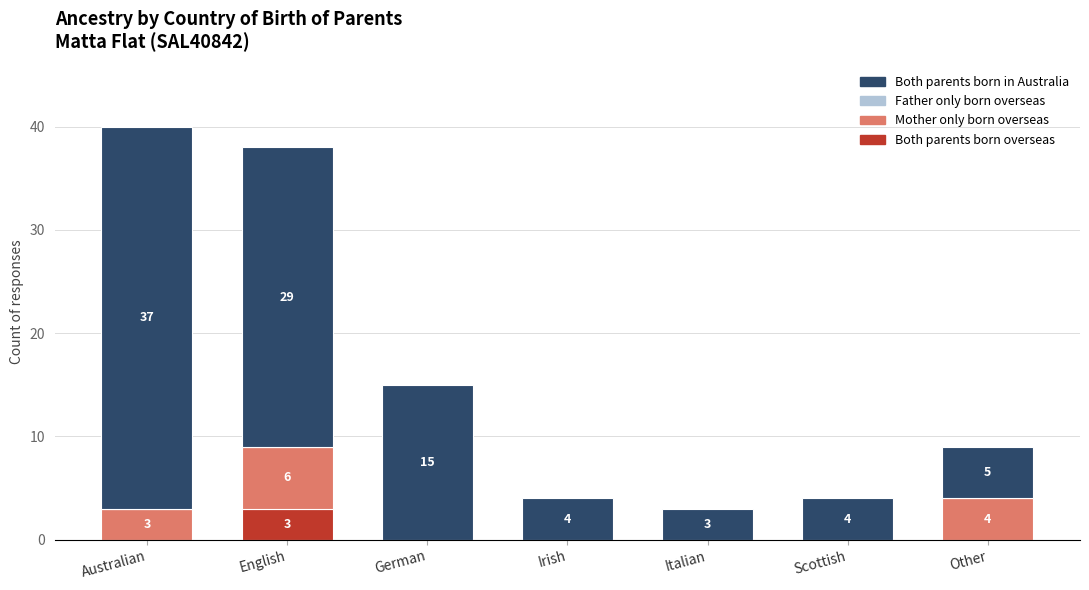

Reading right to left, list the values for the Both parents born overseas series.

Other=0	Scottish=0	Italian=0	Irish=0	German=0	English=3	Australian=0